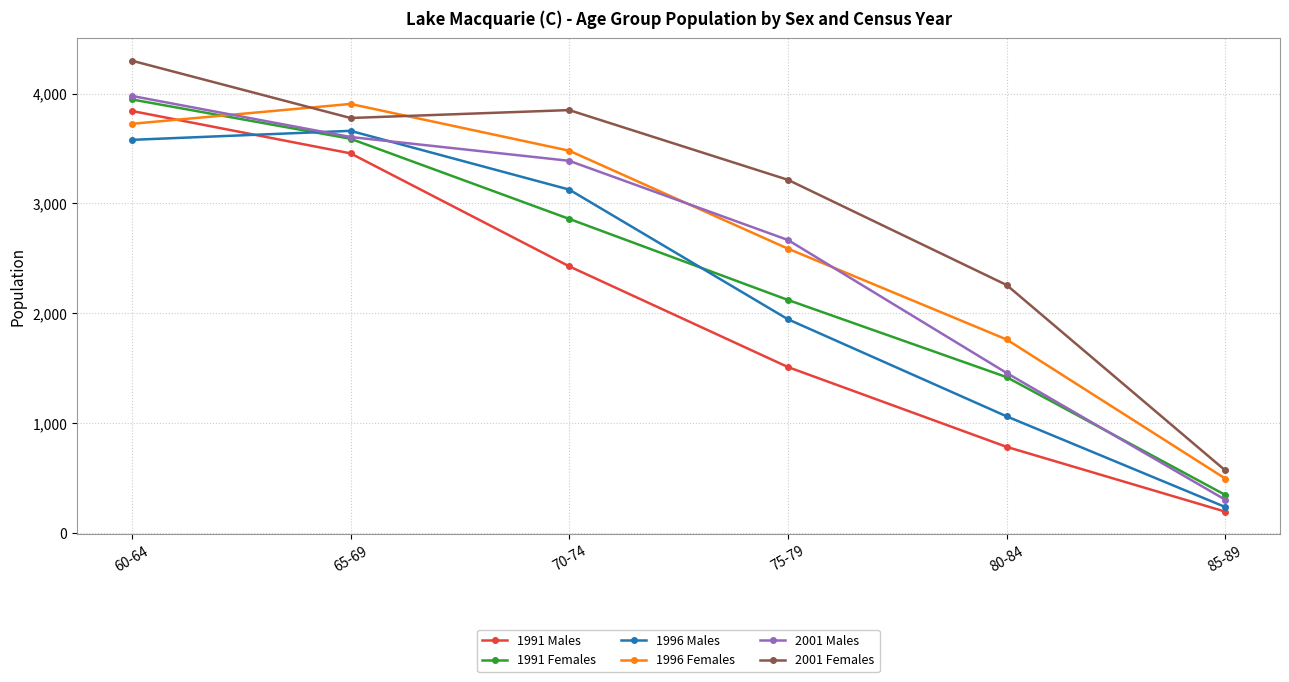

How many data points in 2001 Females are less than 3778?

3